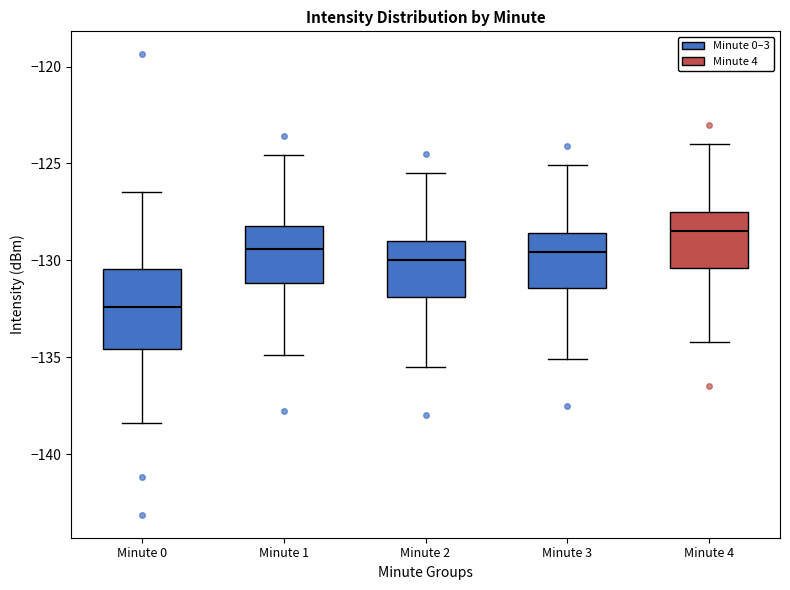

Which box is the tallest, from its lower edge to its upper edge?

Minute 0